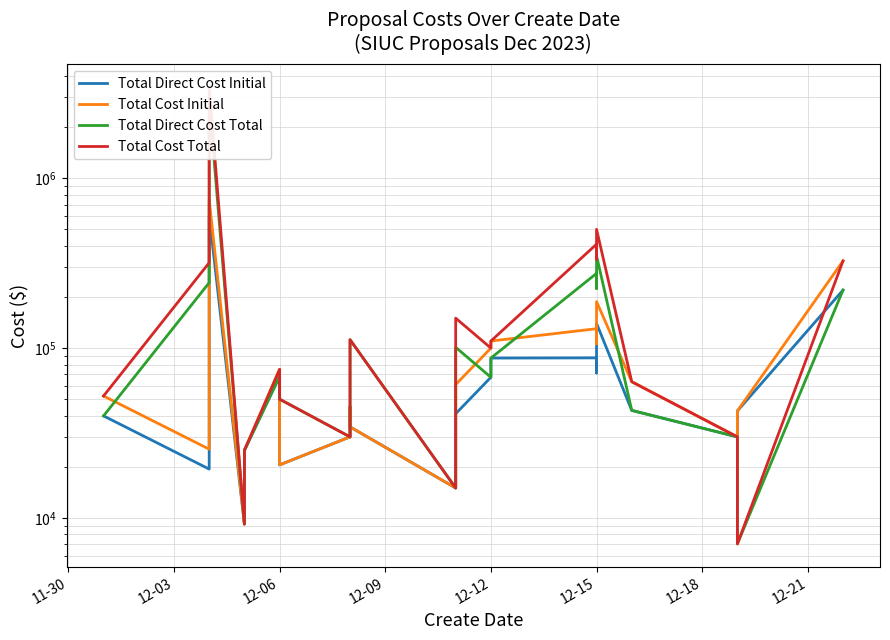

What position from the left is 12-15?

6